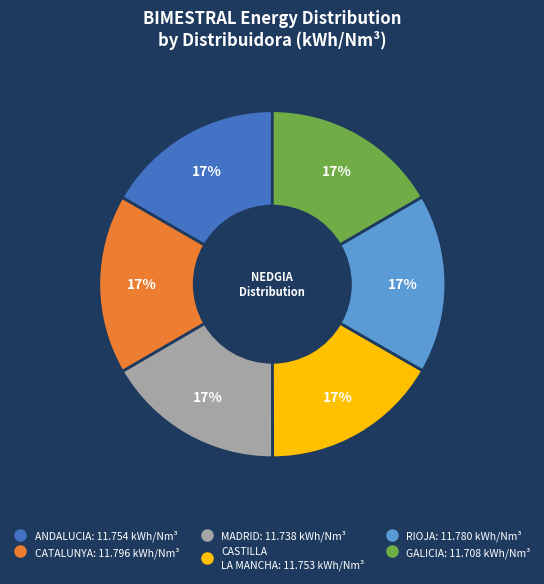

Is there a majority slice in this chart?

No